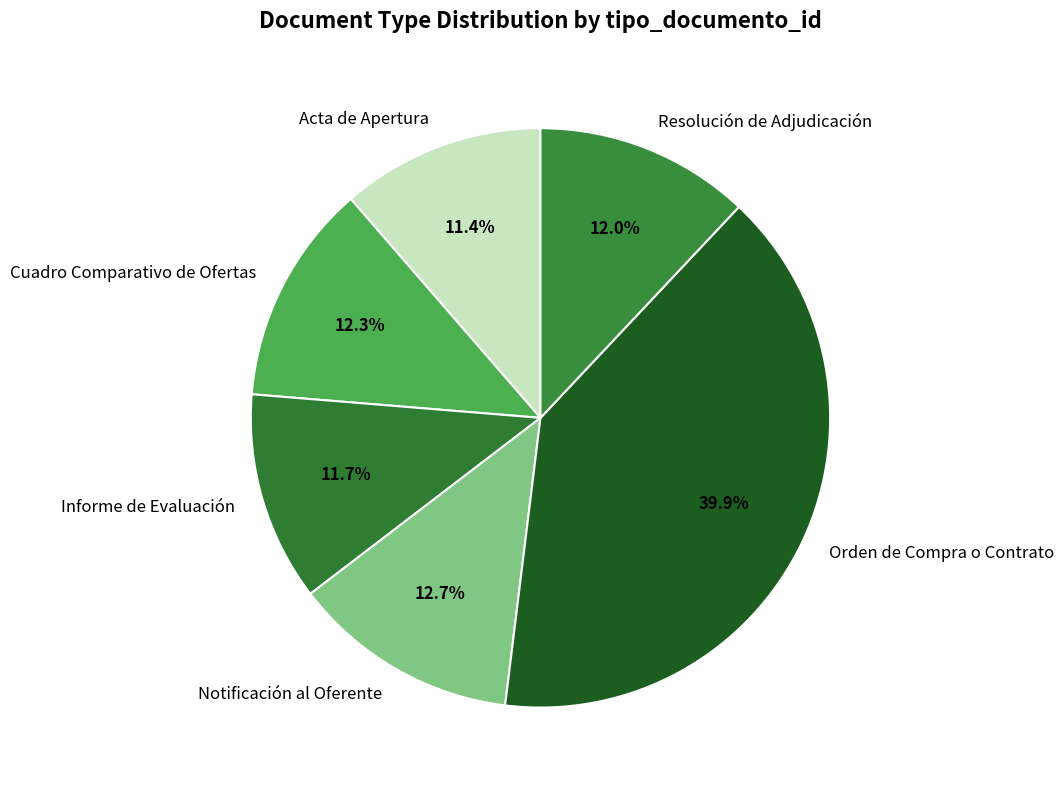

What percentage is the Resolución de Adjudicación slice, to the nearest percent?

12%